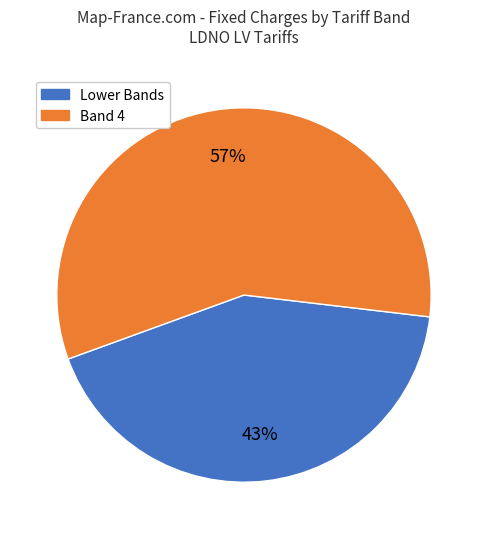

To the nearest percent, what is the average slice percentage?

50%